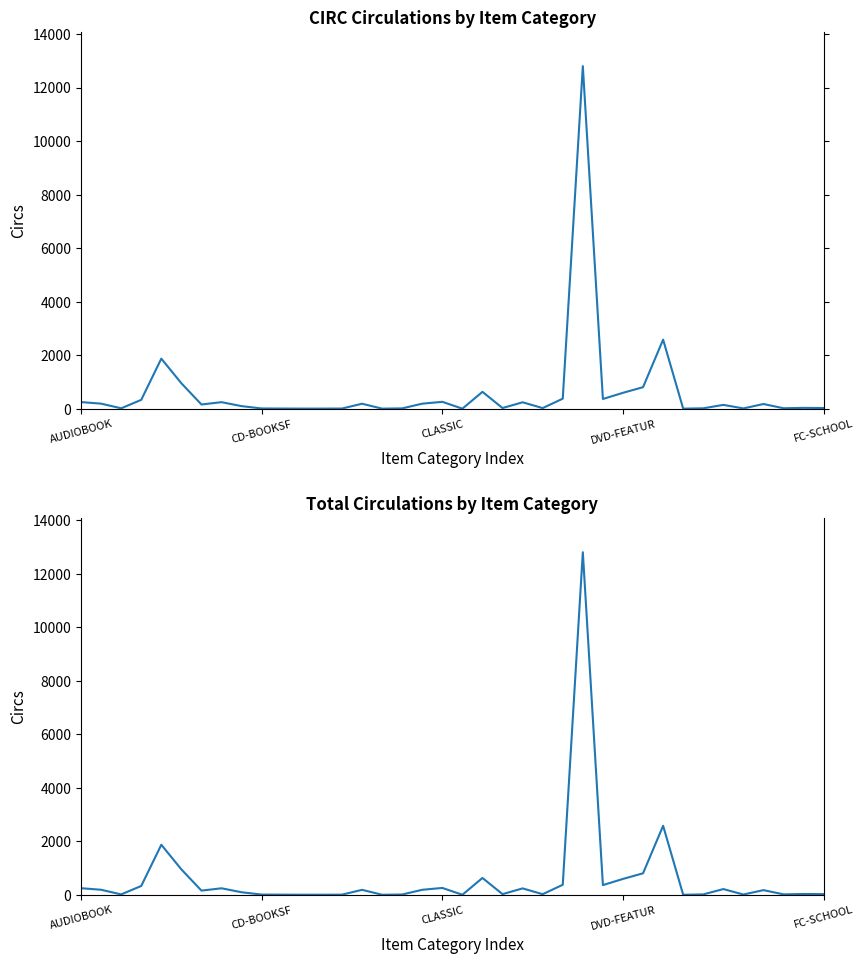

True or false: CIRC and Total intersect in this chart.

False